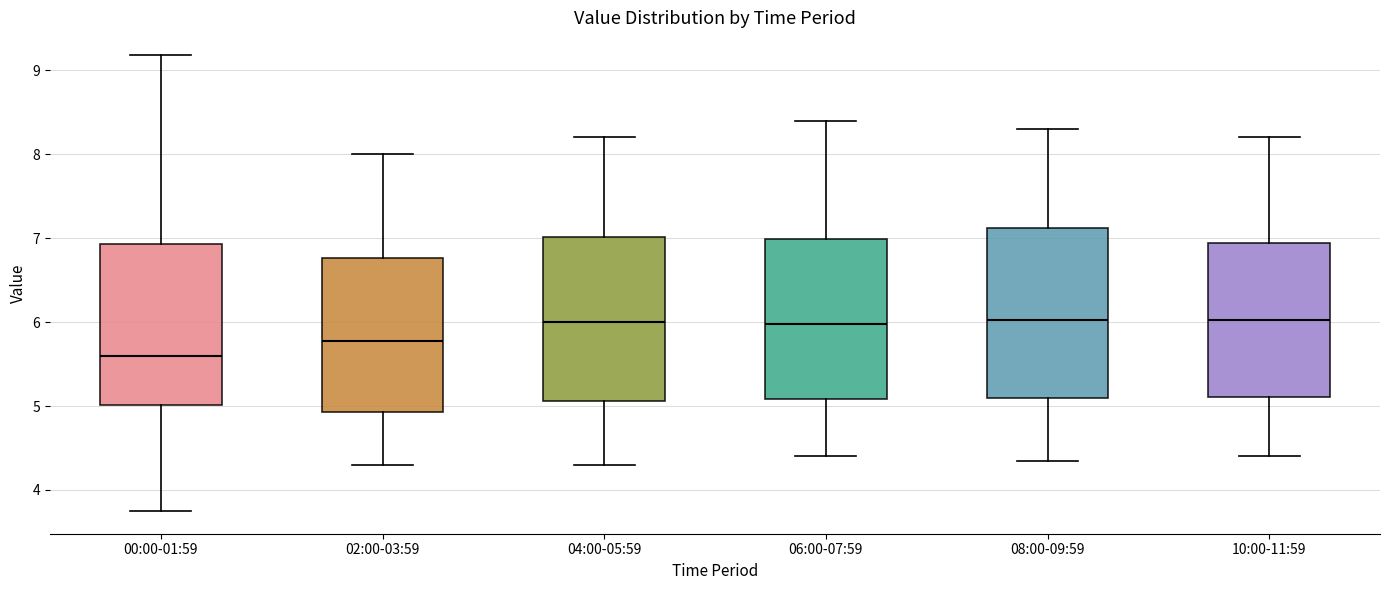

Reading left to right, read every box against the y-axis: the position of its median line, the range the box covers, and the ends of its whiskers. The values are not printed on the chart, so give them approximately, as read against the axis.

00:00-01:59: median 5.6, box 5.0 to 6.9, whiskers 3.8 to 9.2
02:00-03:59: median 5.8, box 4.9 to 6.8, whiskers 4.3 to 8.0
04:00-05:59: median 6.0, box 5.1 to 7.0, whiskers 4.3 to 8.2
06:00-07:59: median 6.0, box 5.1 to 7.0, whiskers 4.4 to 8.4
08:00-09:59: median 6.0, box 5.1 to 7.1, whiskers 4.4 to 8.3
10:00-11:59: median 6.0, box 5.1 to 6.9, whiskers 4.4 to 8.2